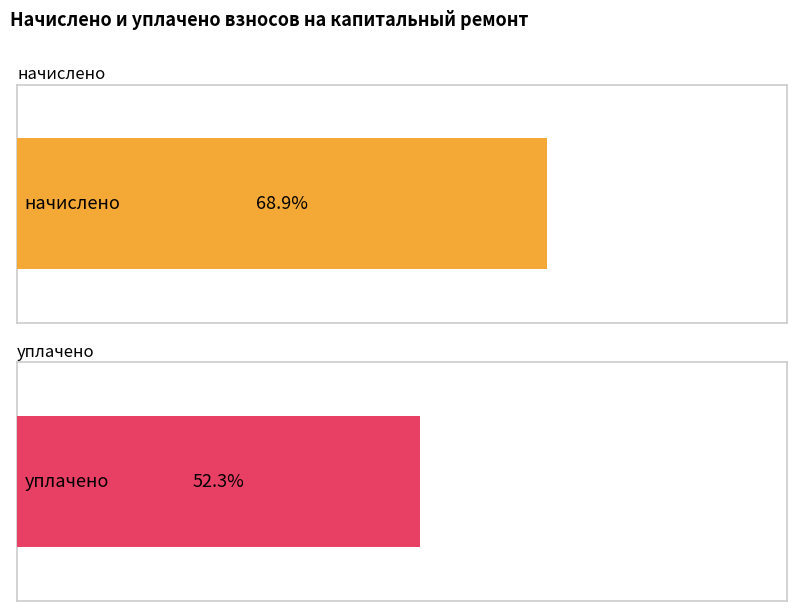

Count the number of data series in this chart.

2